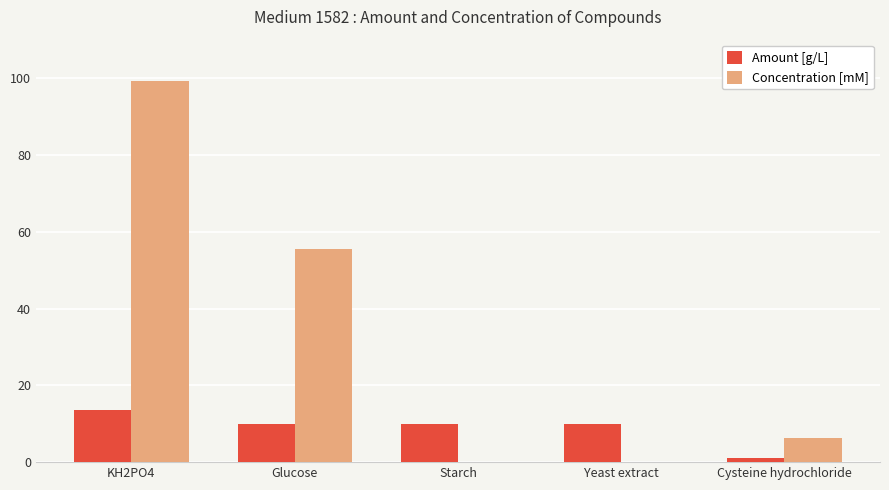

What is the approximate value of Amount [g/L] at KH2PO4?

13.5